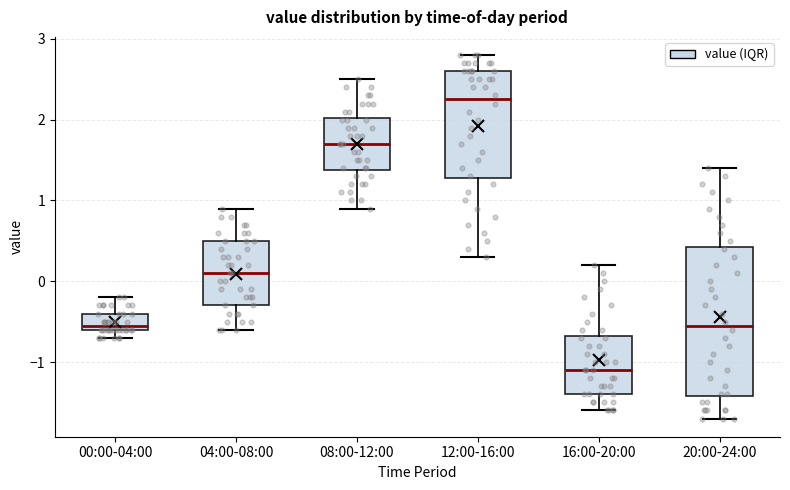

Where does the median line of the box for 16:00-20:00 sit on the y-axis? The values are not printed on the chart, so give them approximately, as read against the axis.

-1.1